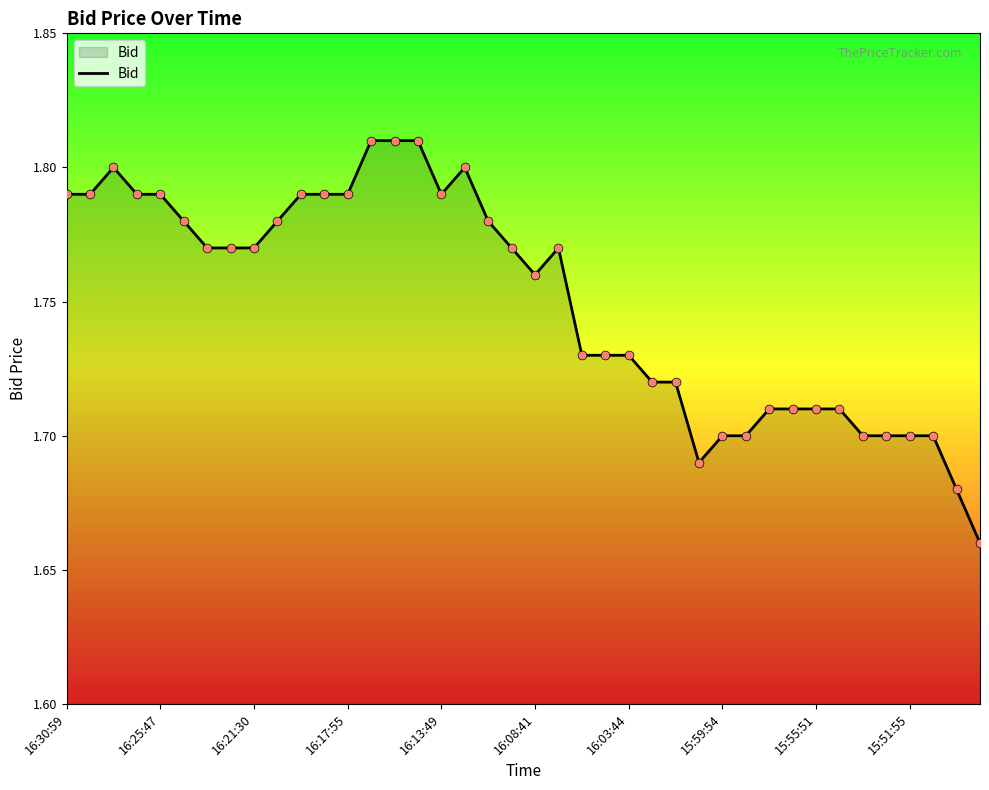

How many lines are shown in the chart?

1